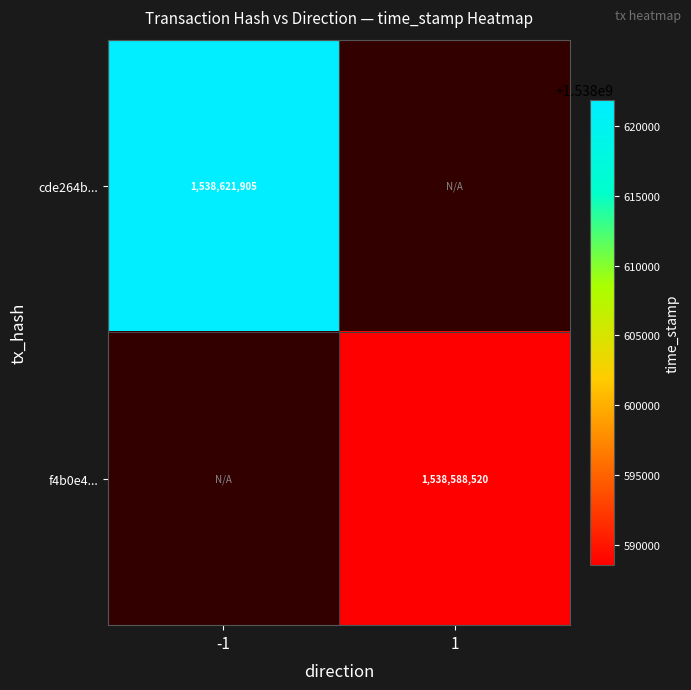

Is the value of cde264b... at -1 greater than the value of f4b0e4... at 1?

Yes